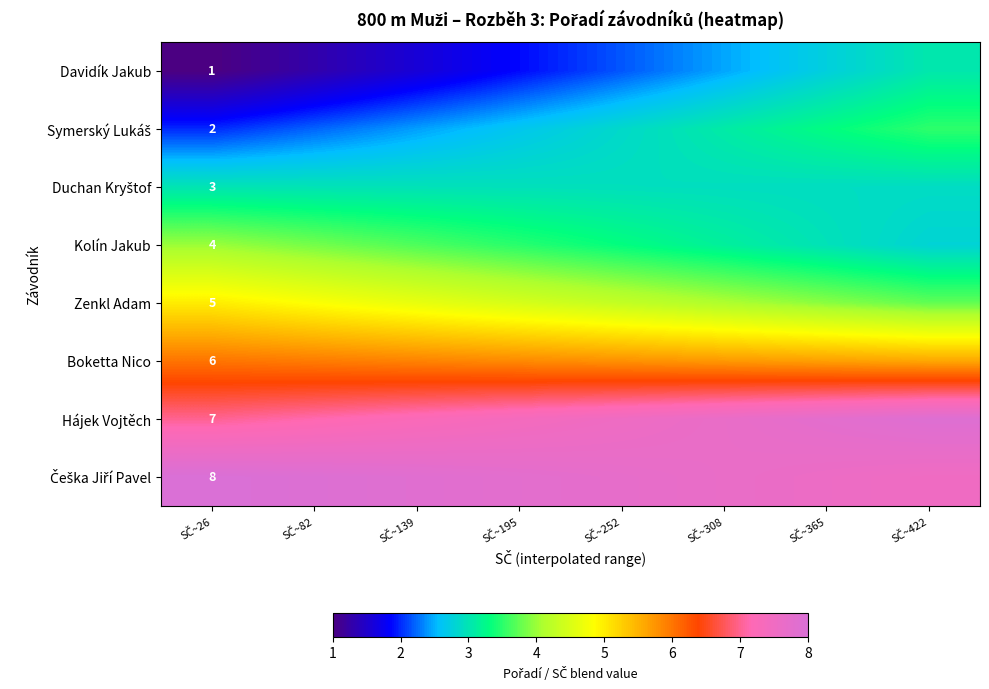

Which series has the largest range (max minus min)?

Davidík Jakub